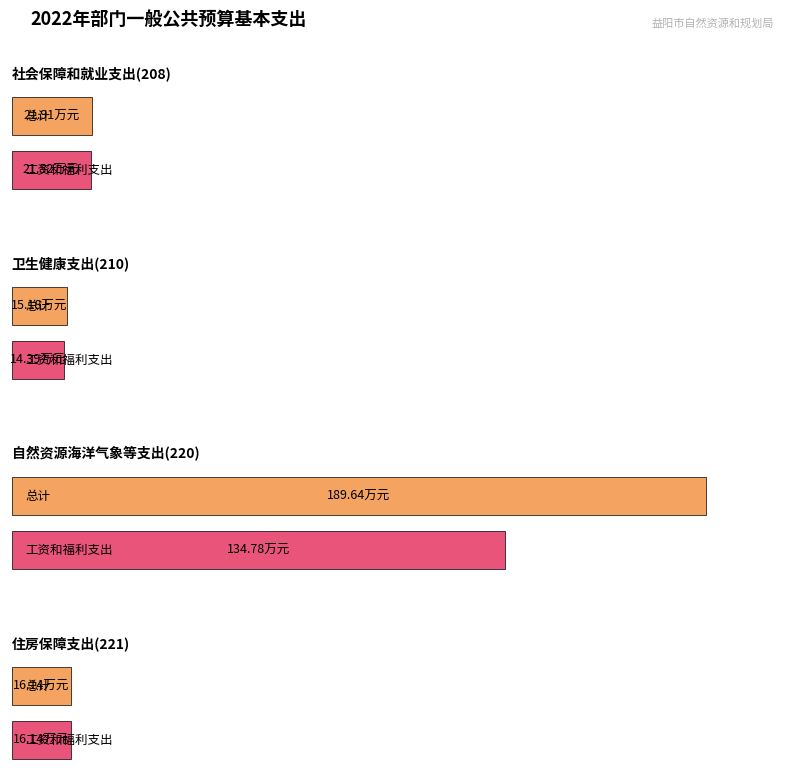

What position from the left is 社会保障和就业支出(208)?

1